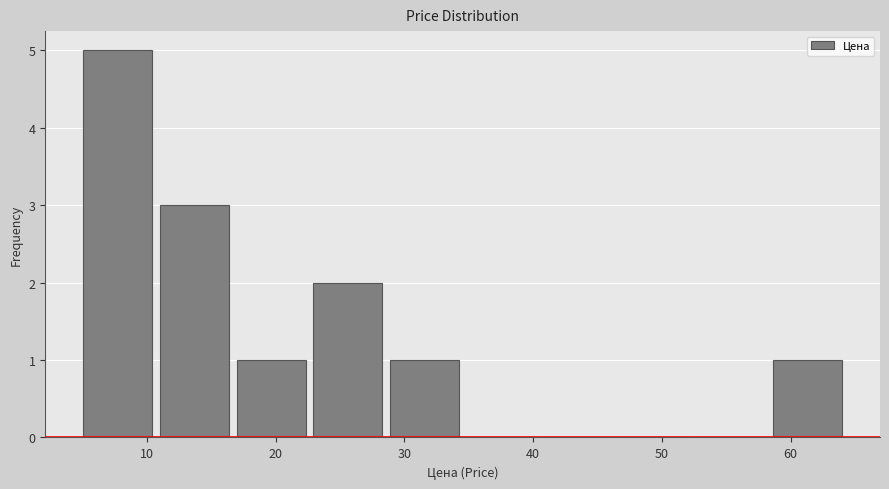

Reading left to right, list every bar in this chart as the range it spans on the x-axis followed by its height. Neither the bar edges nor the heights are printed on the chart, so give them approximately, as read against the axes.

5 to 11: 5
11 to 17: 3
17 to 23: 1
23 to 29: 2
29 to 35: 1
35 to 40: 0
40 to 46: 0
46 to 52: 0
52 to 58: 0
58 to 64: 1